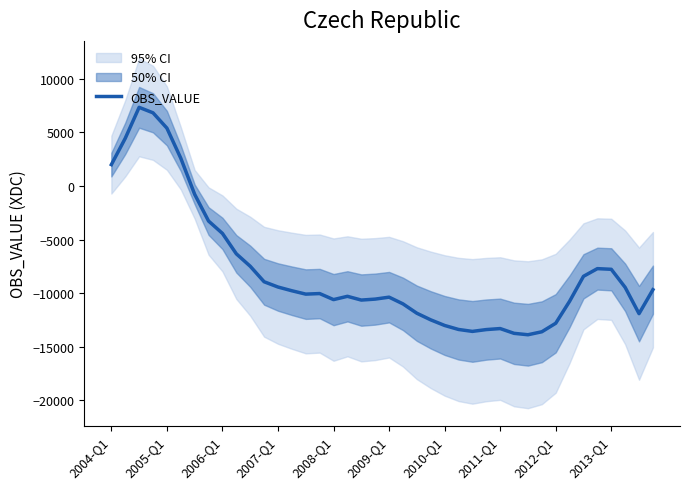

What is the sum of the values at 22 and 23?

-24366.0